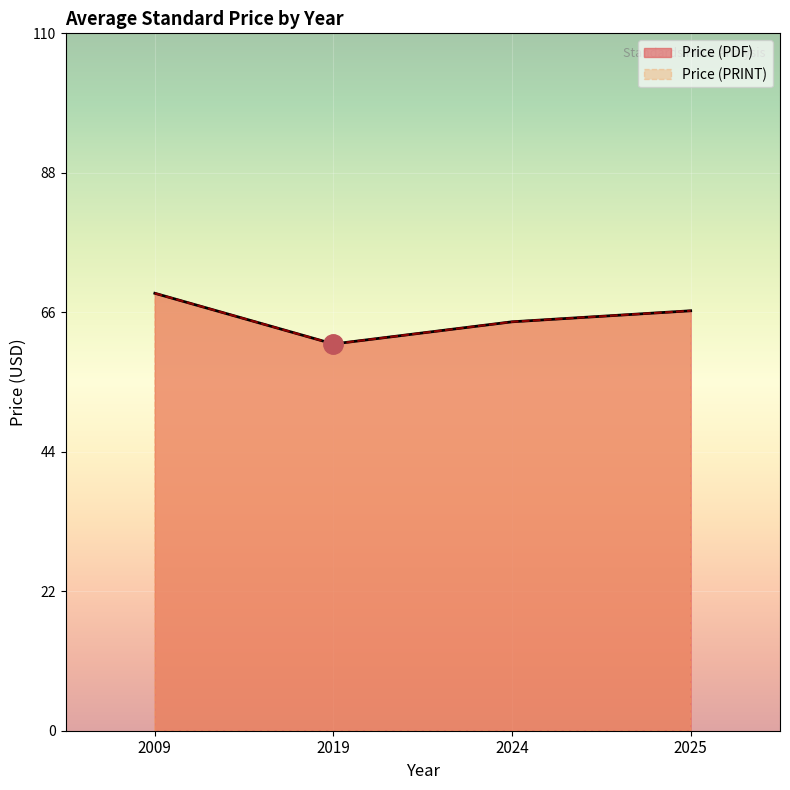

Rank the series by their maximum value, from highest to lowest.

Price (PDF), Price (PRINT)